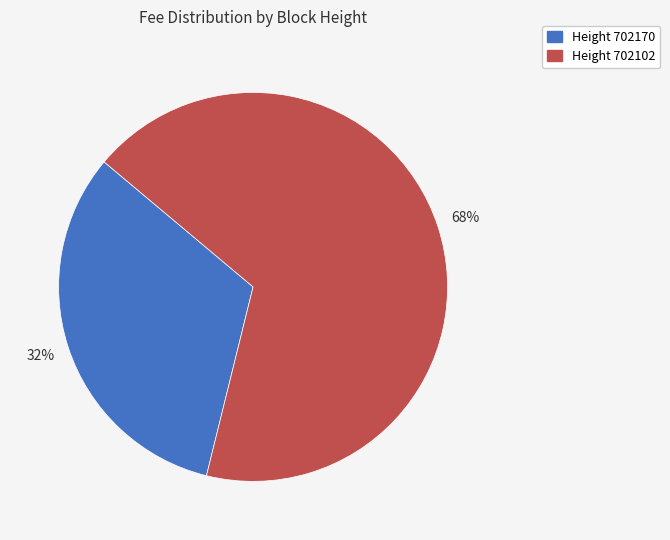

Which category has the biggest portion of the pie?

702102